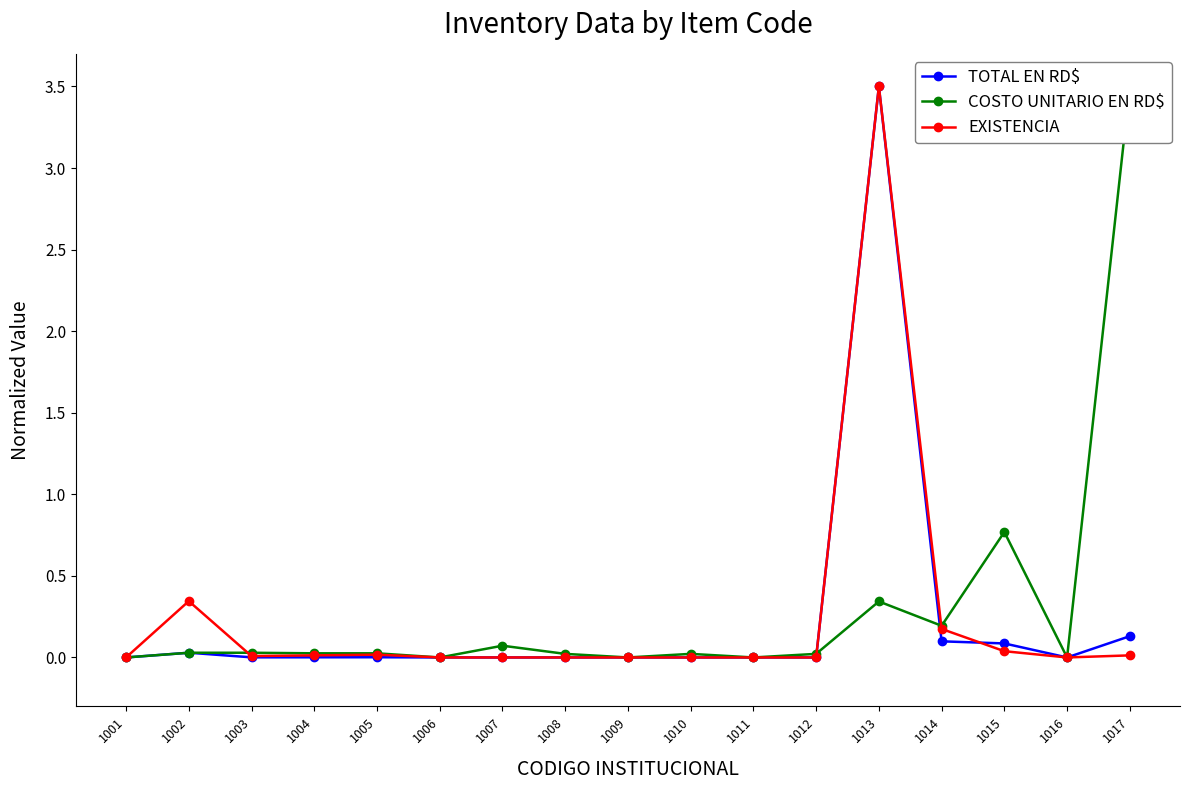

Which series has the largest range (max minus min)?

TOTAL EN RD$